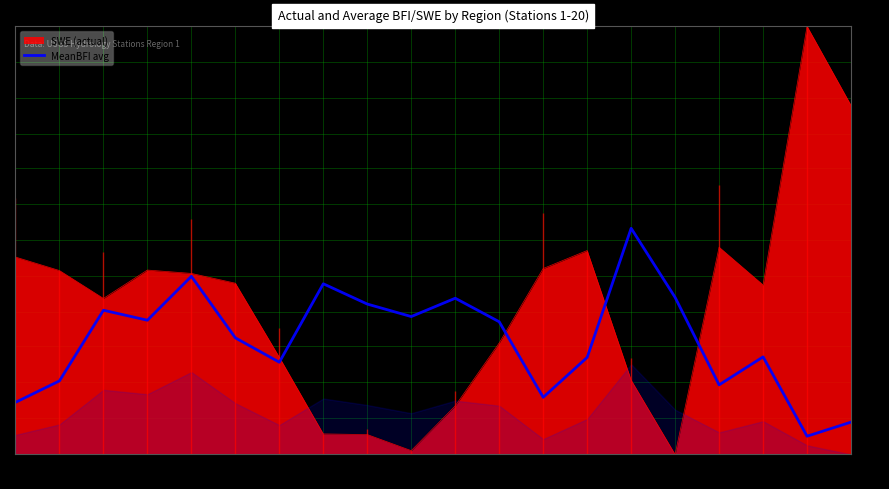

At which category does the chart reach its minimum across all series?

19